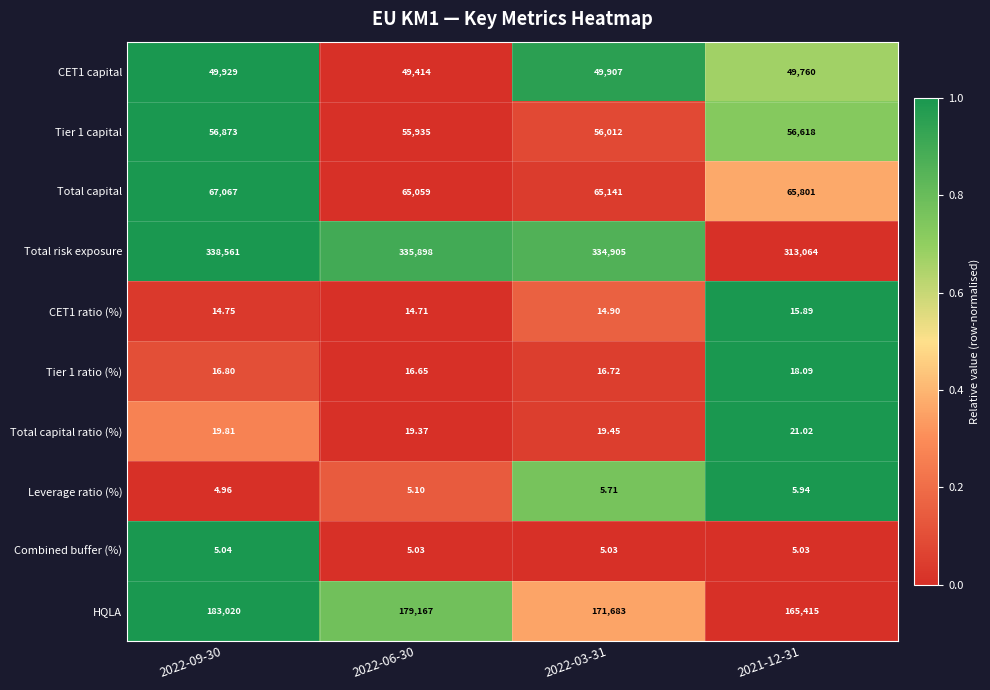

Which series has the widest spread of values?

Total risk exposure